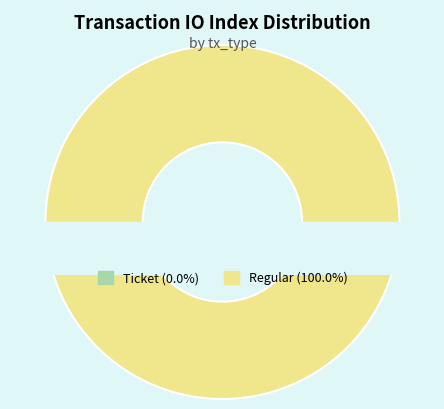

To the nearest percent, what is the difference between the Ticket and Regular slice percentages?

100%